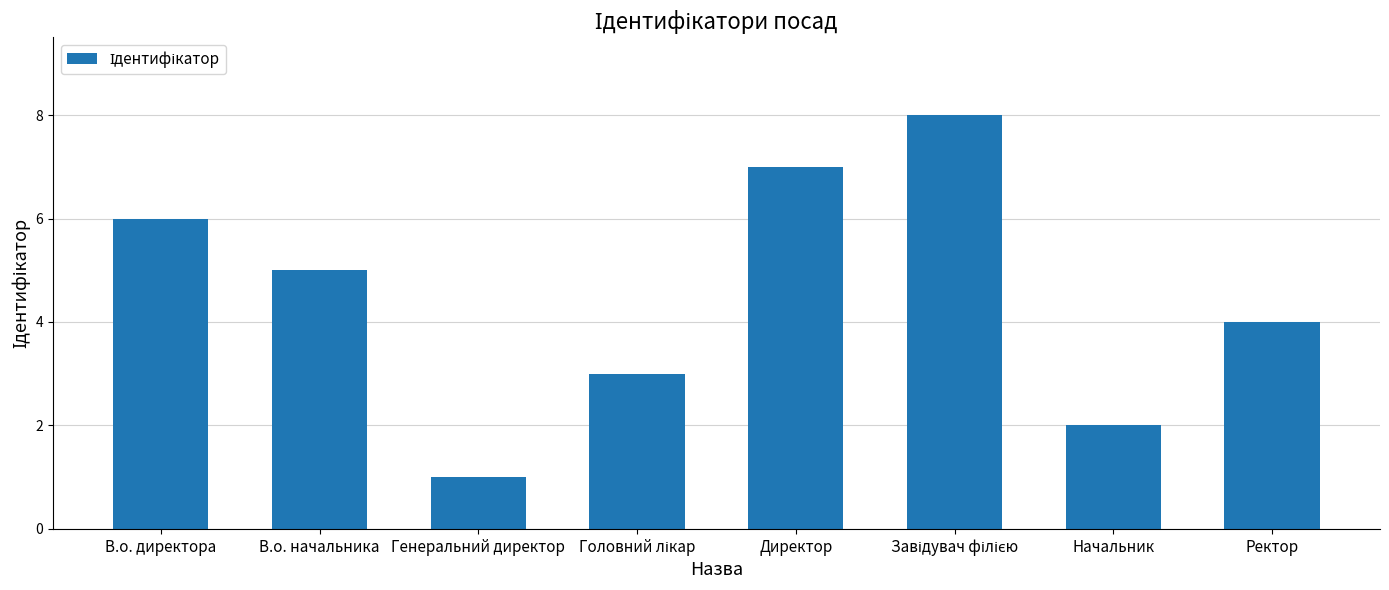

What is the value of the 2nd bar from the left?

5